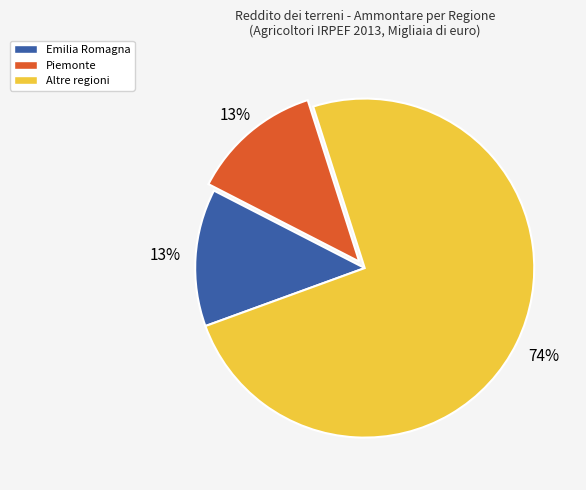

To the nearest percent, what is the average slice percentage?

33%